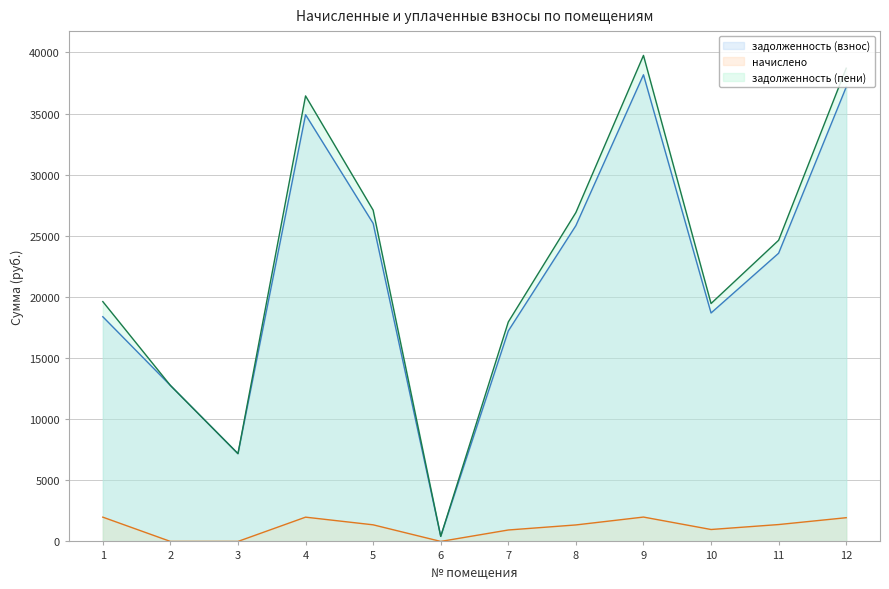

True or false: задолженность (пени) has a value of 48475.3 at 5.

False